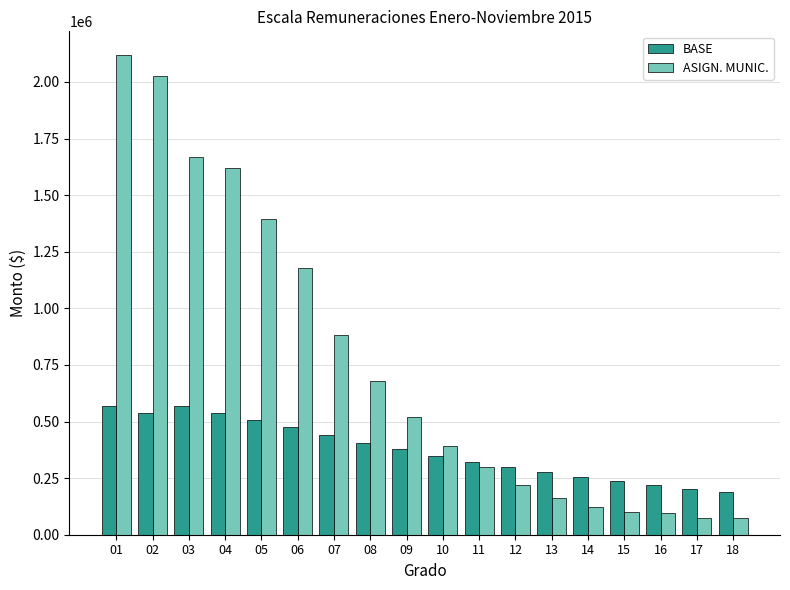

At how many categories does at least one series exceed 640459?

8